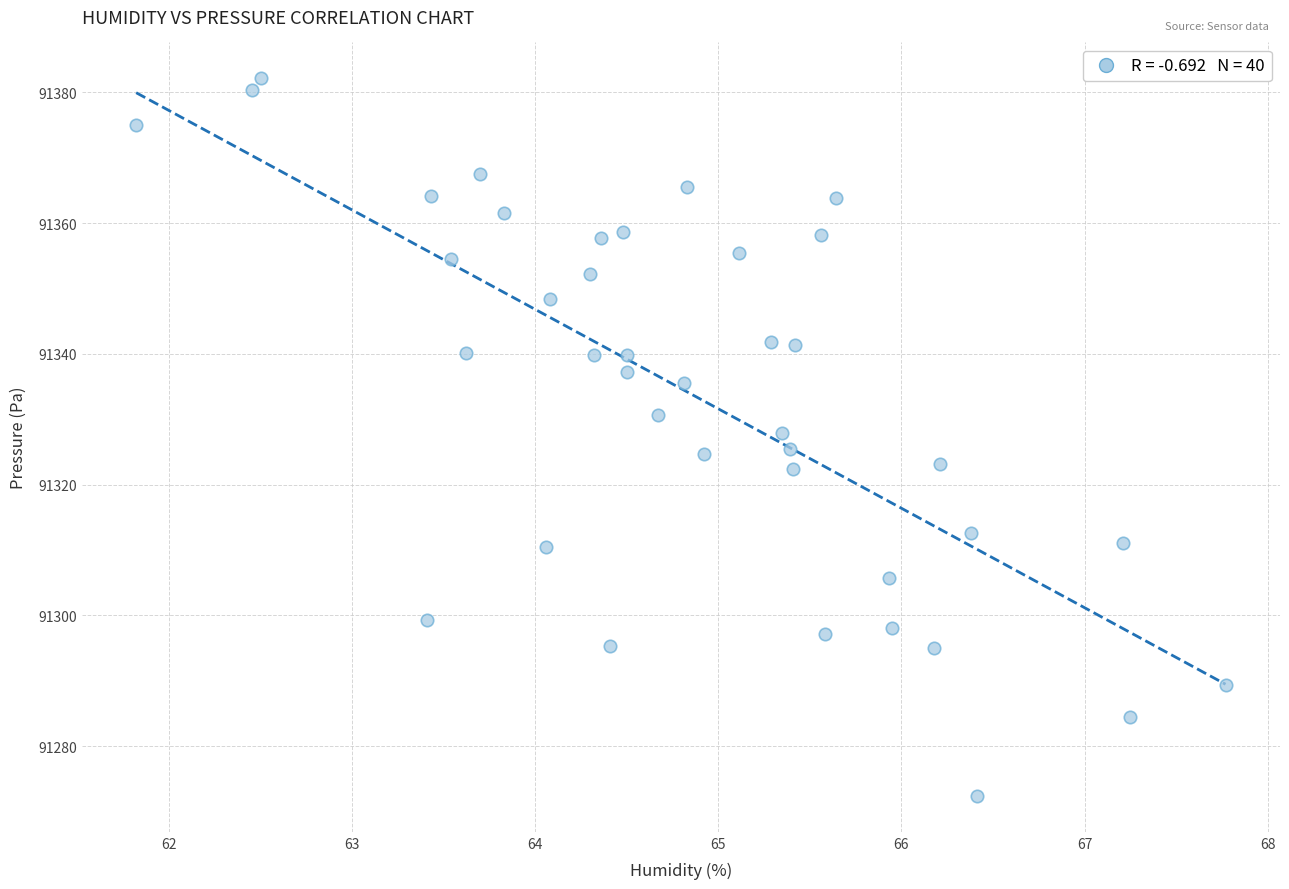

What is the range of Y values (max minus min)?

109.7